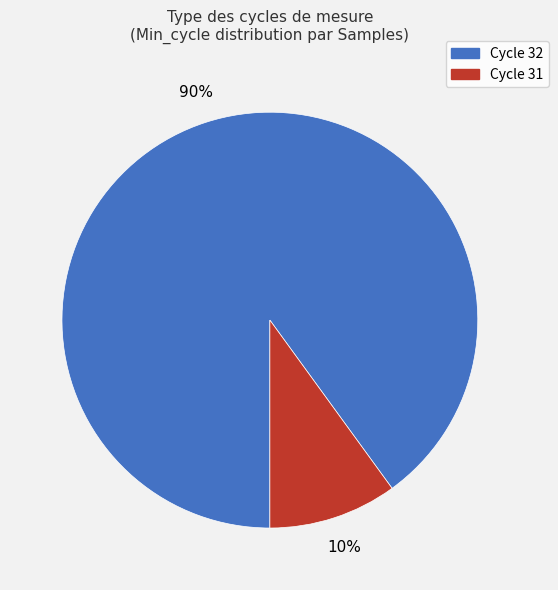

To the nearest percent, what is the average slice percentage?

50%